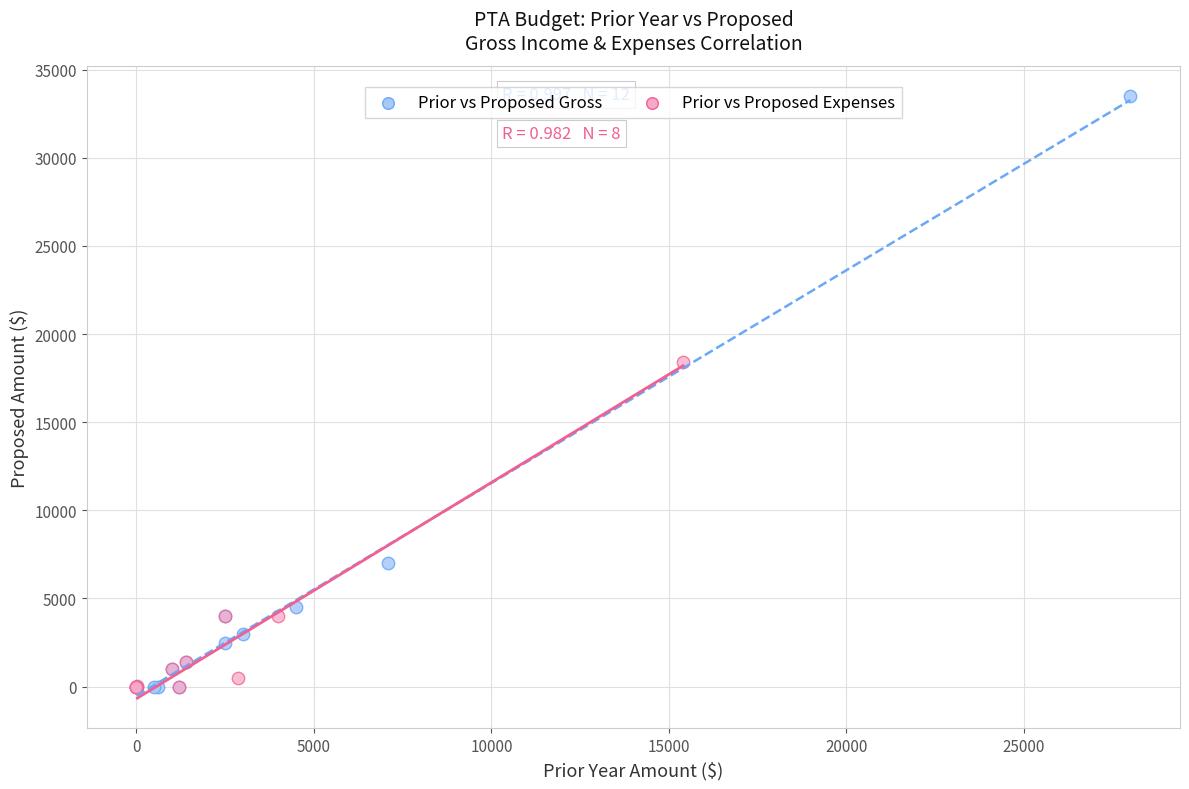

Which series contains the highest Y value?

Prior vs Proposed Gross